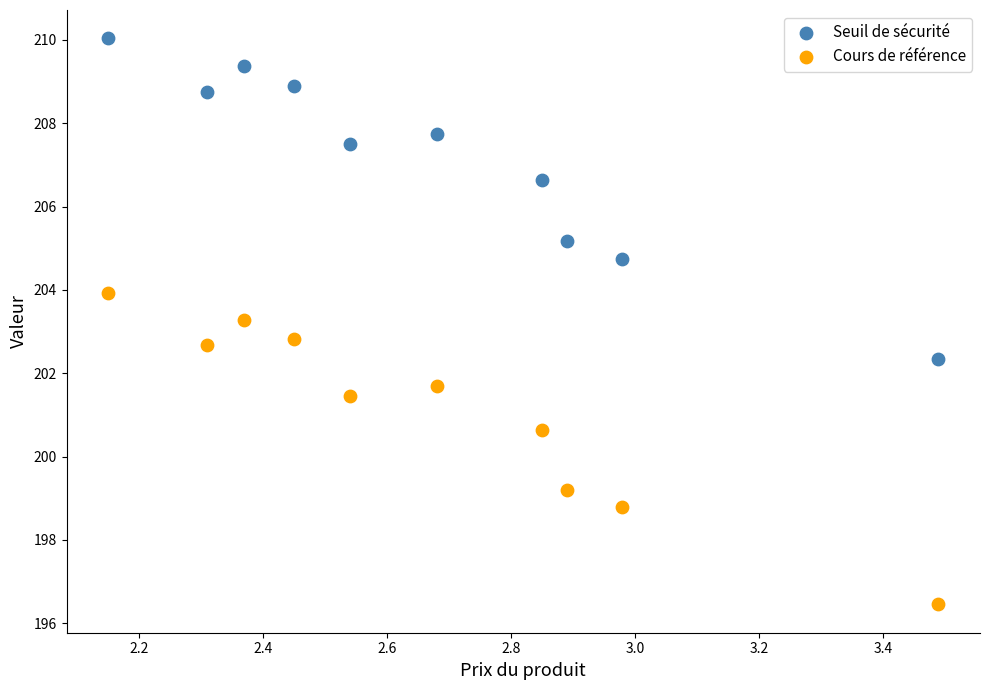

What are all the series names shown in the legend?

Seuil de sécurité, Cours de référence